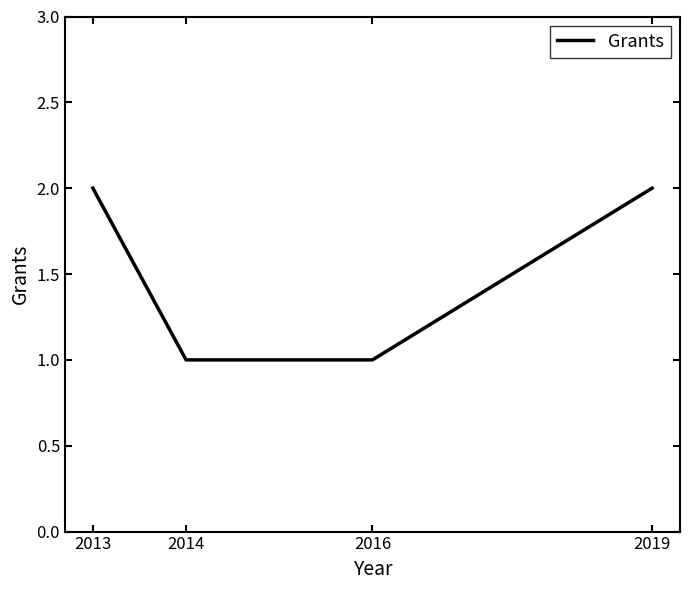

What is the average value?

2